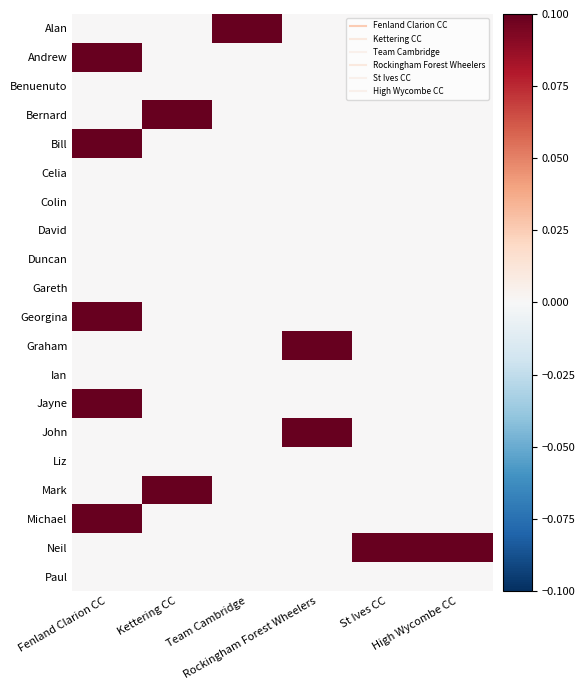

Between Fenland Clarion CC and Team Cambridge, which is larger?

Team Cambridge